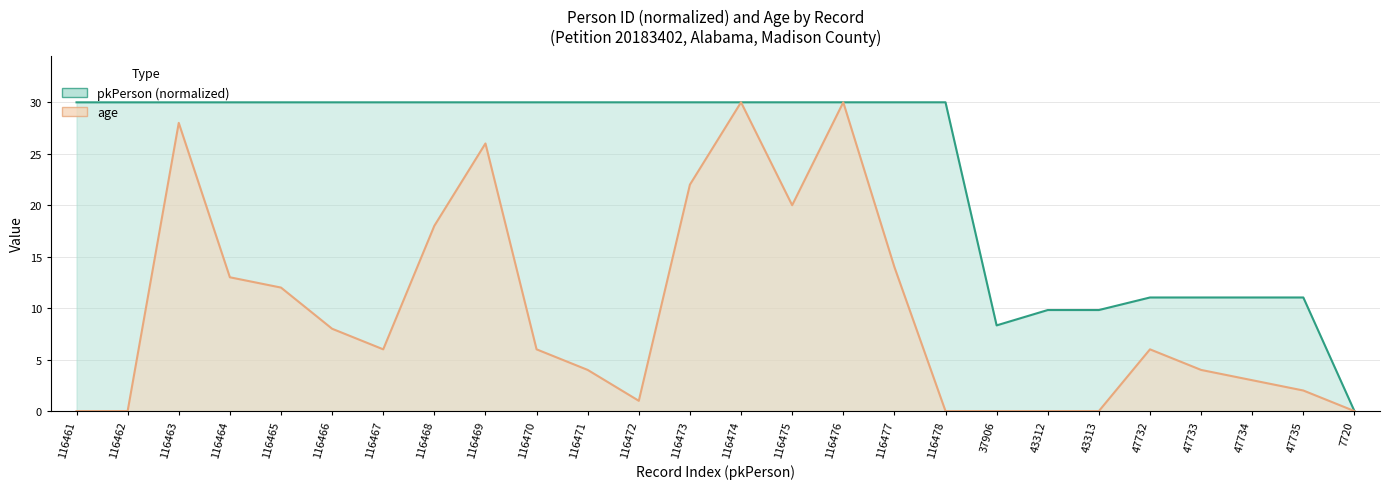

What is the average value of the age series?

9.7